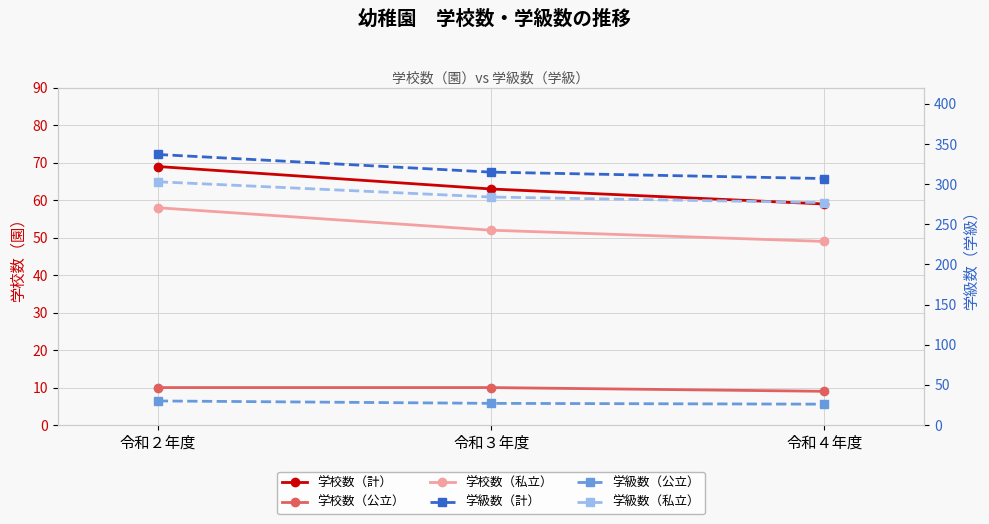

Where is 学校数（公立） nearest to the value 9?

令和４年度